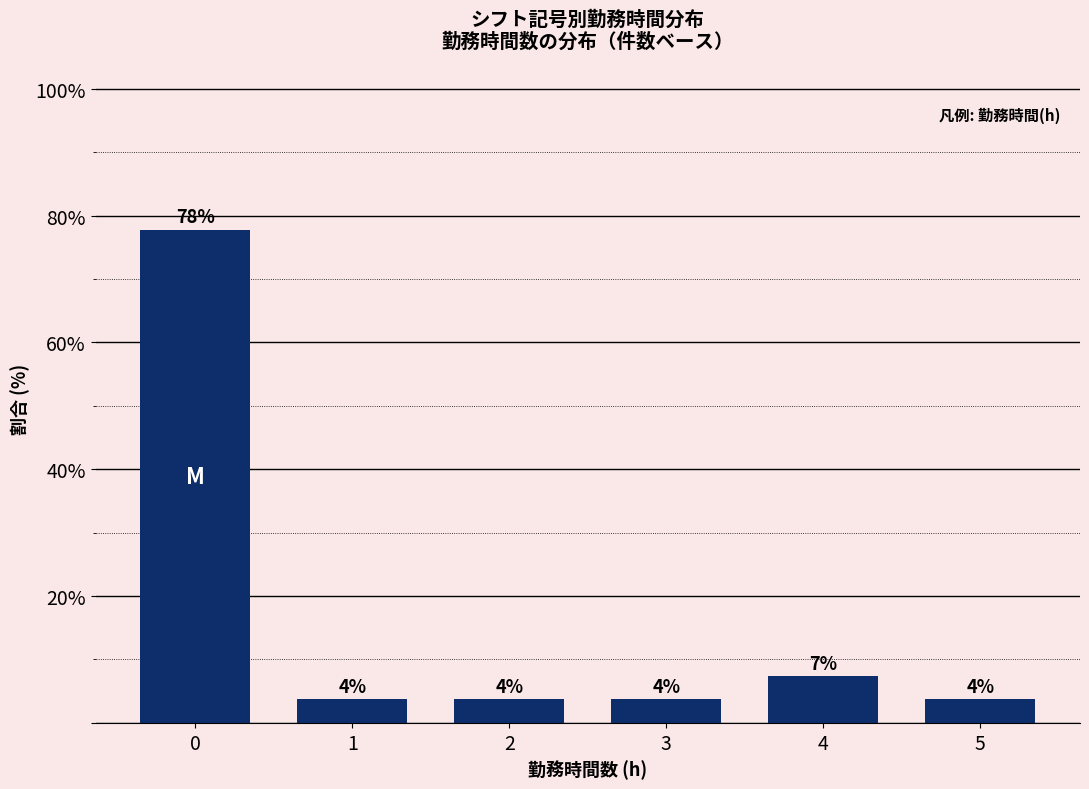

How many bars are there in total?

6